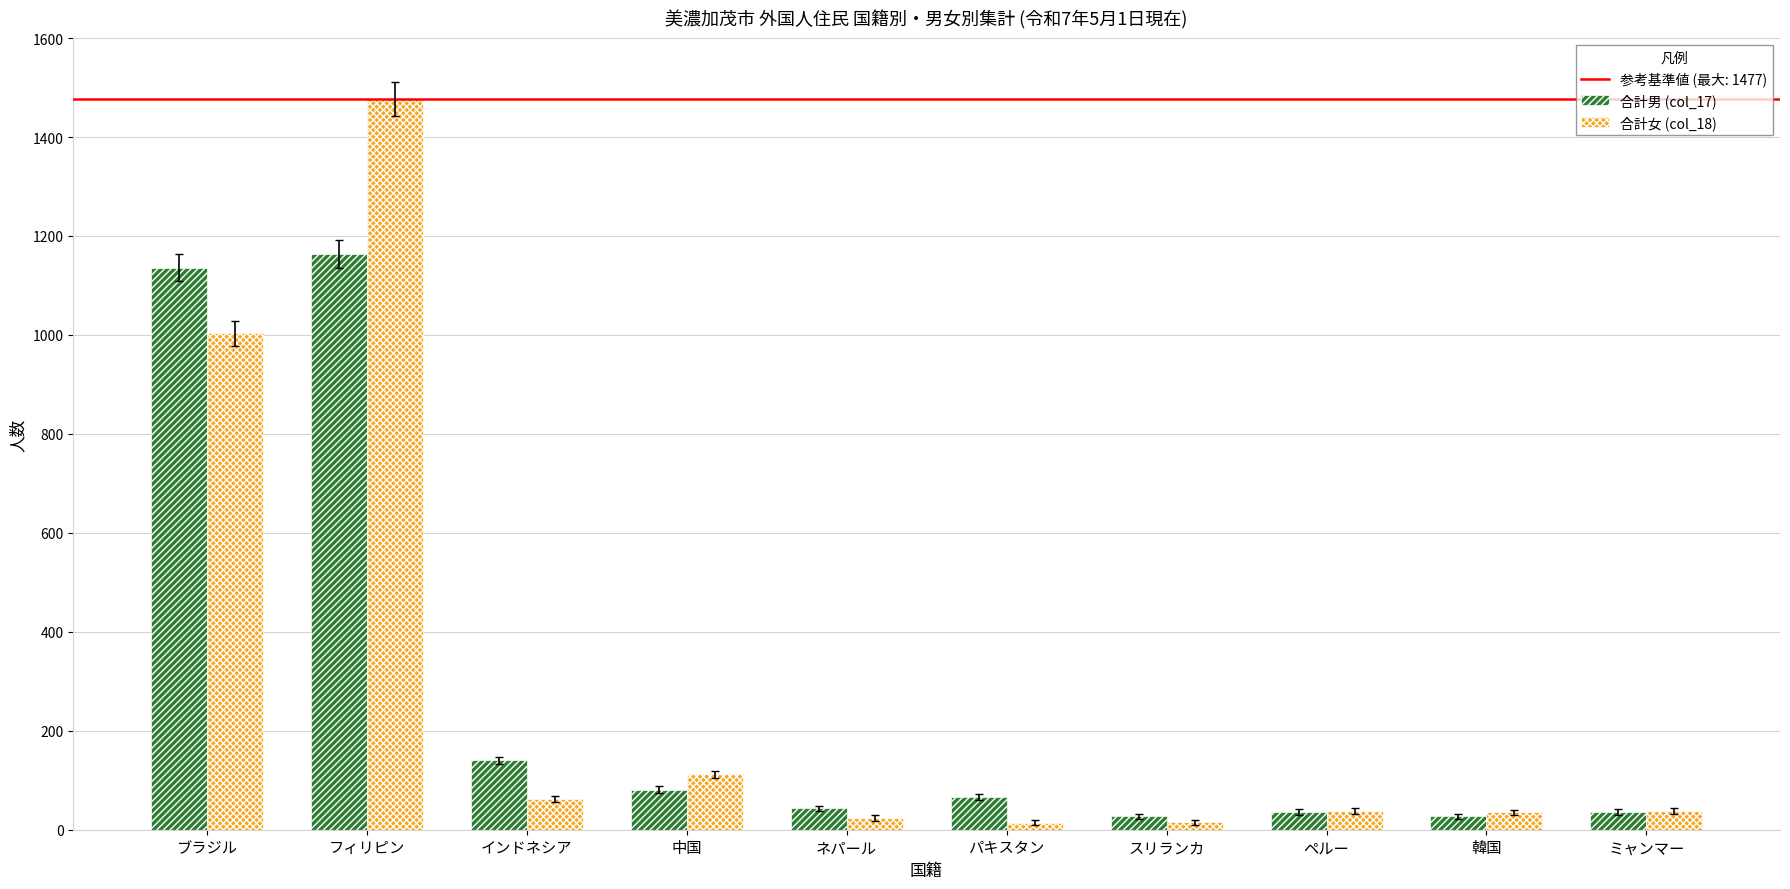

Are the bars horizontal?

No